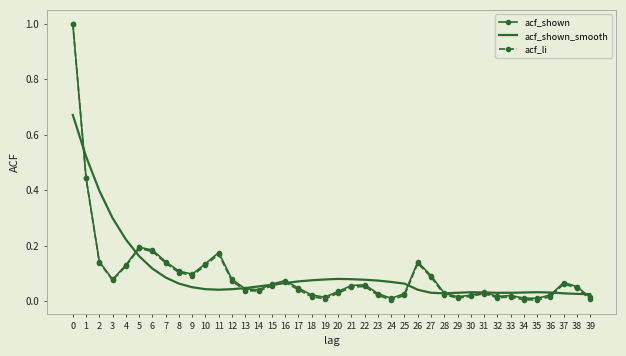

Count the number of categories in the chart.

40